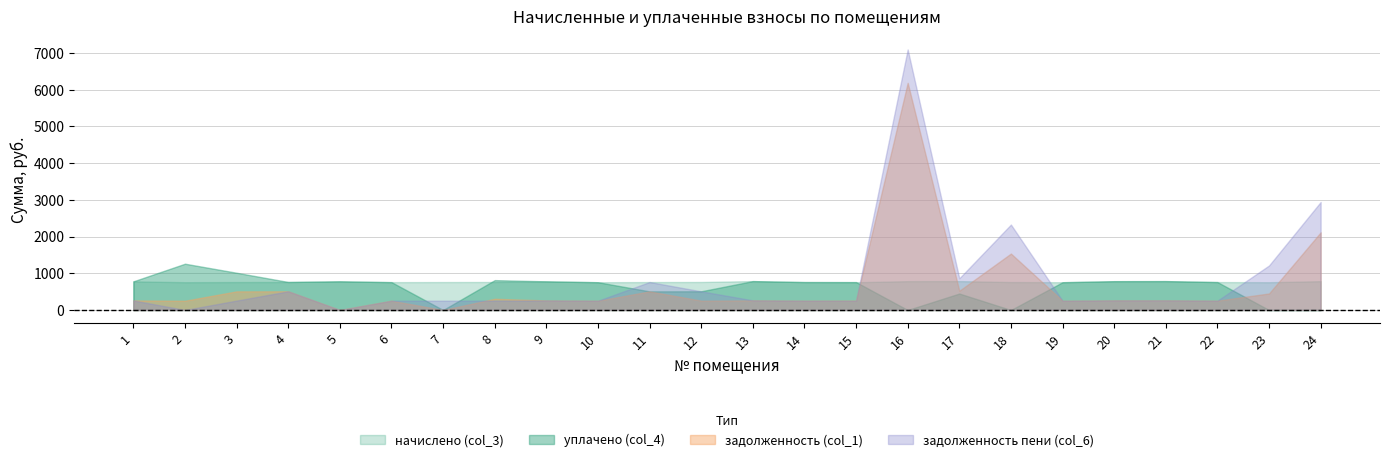

How many distinct data groups are displayed?

4